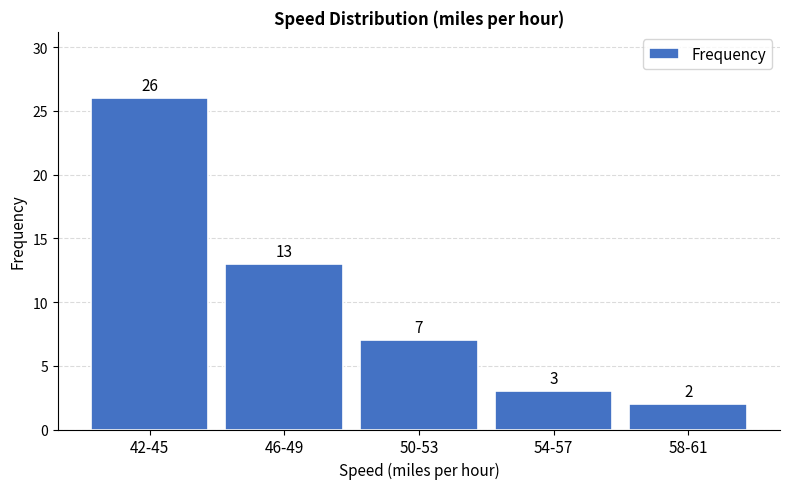

Reading left to right, transcribe all the data shown in this chart.

26	13	7	3	2